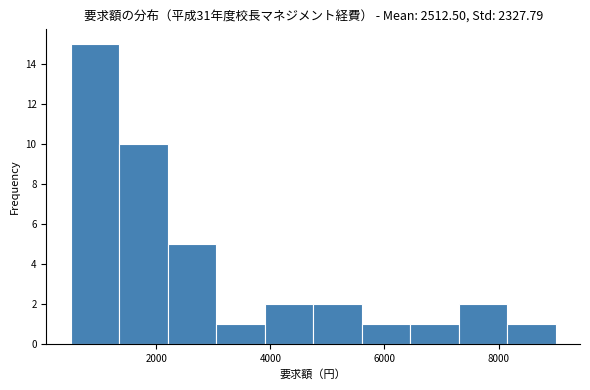

Which range on the x-axis has the tallest bar?

500 to 1350